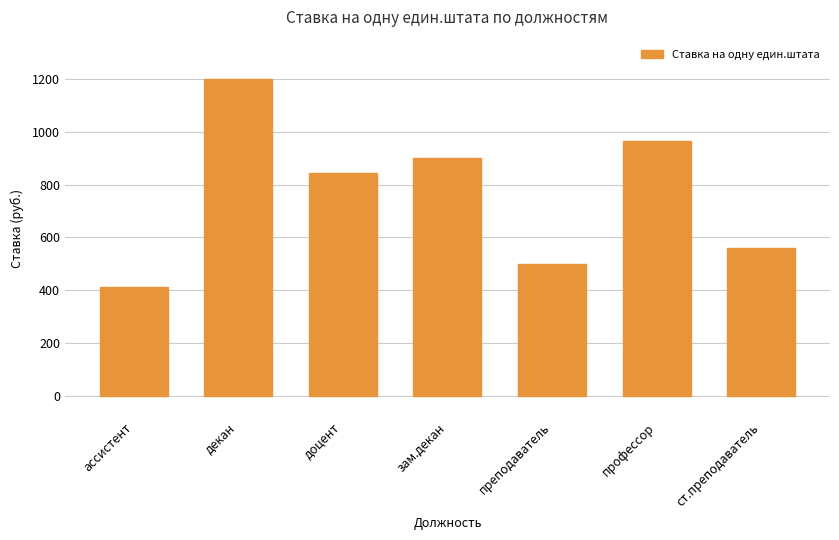

What is the difference between the second highest and second lowest values?

465